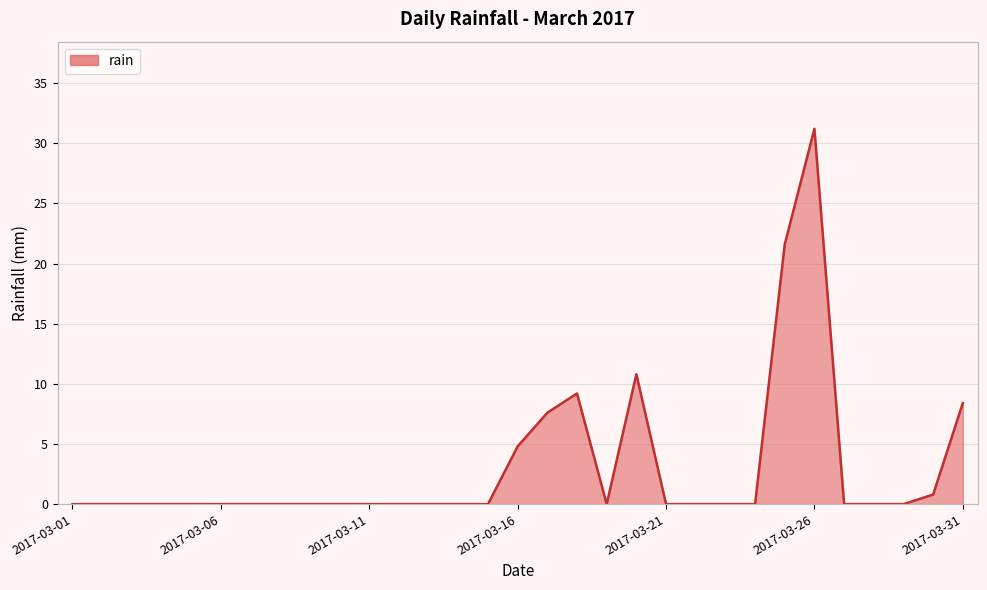

What is the difference between the maximum and minimum values?

31.2